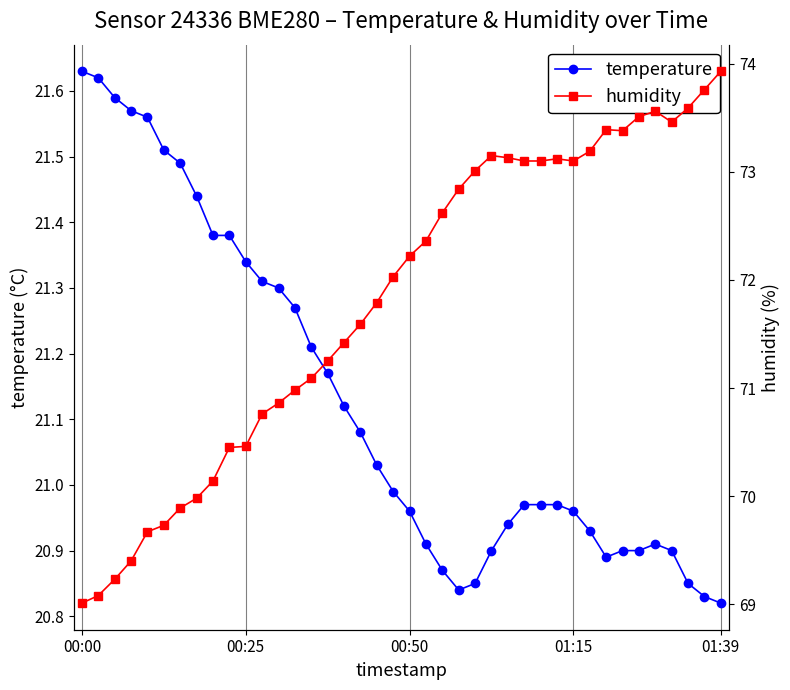

True or false: temperature and humidity cross at least once.

False